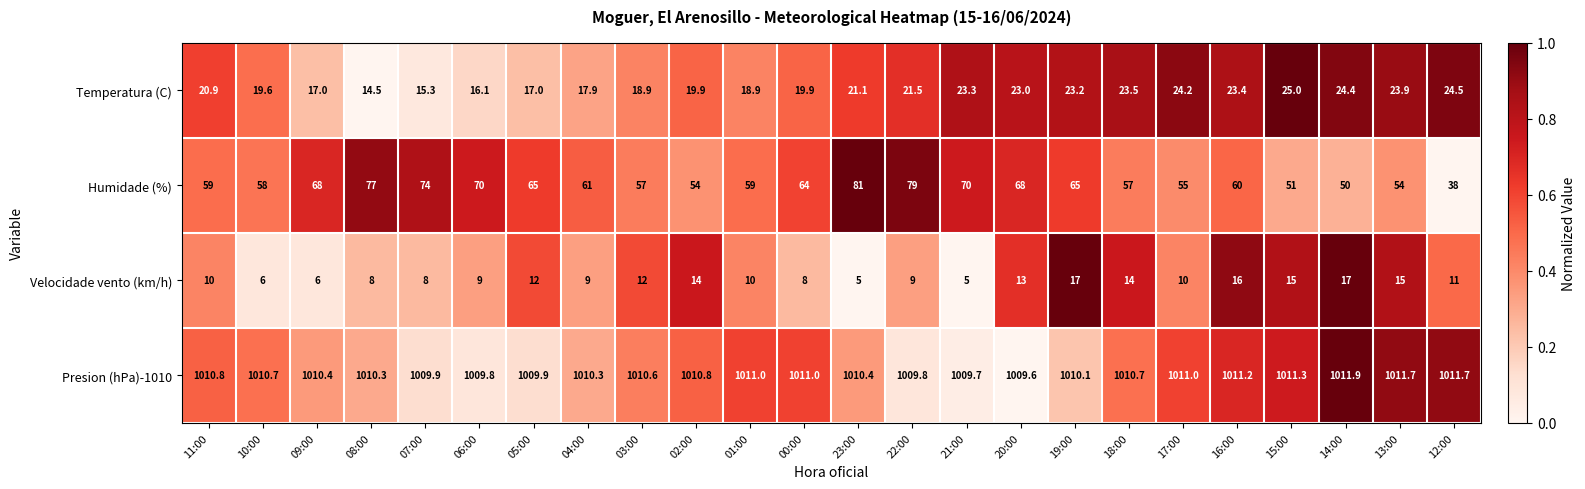

Which series changed the most between 09:00 and 05:00?

Velocidade vento (km/h)